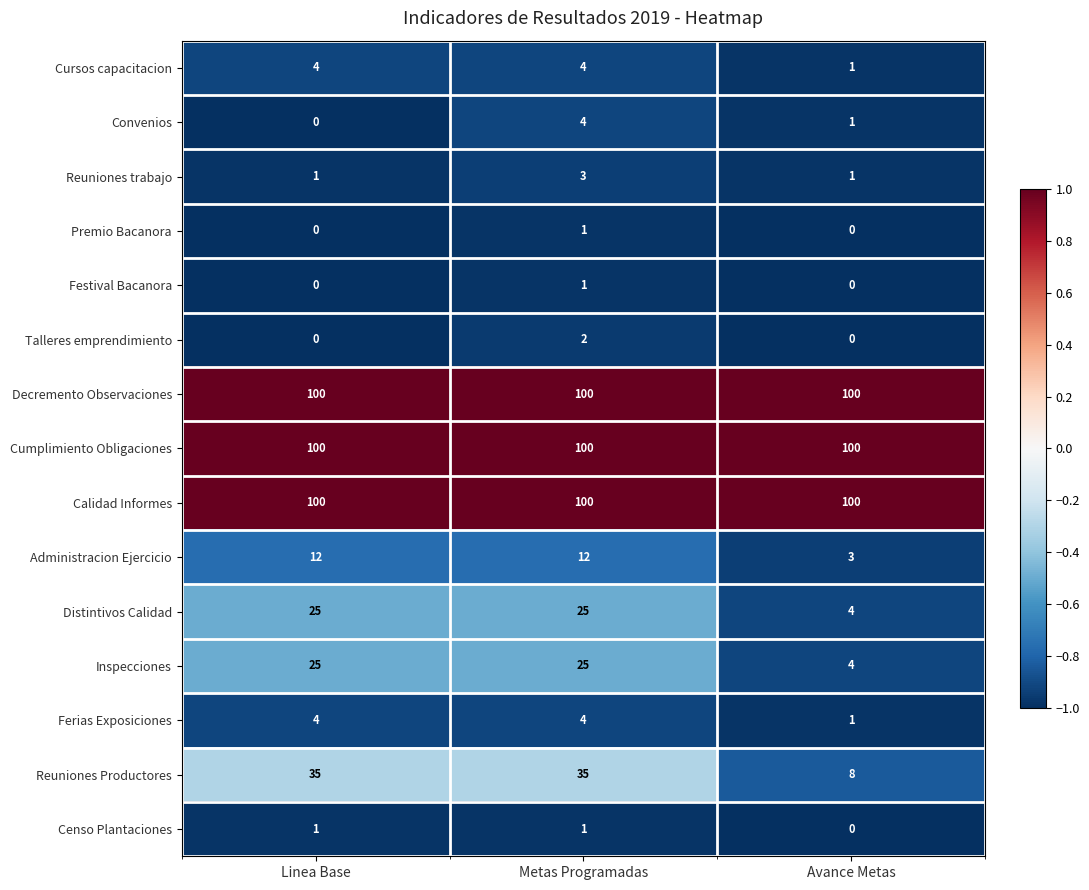

Which series has the widest spread of values?

Reuniones Productores